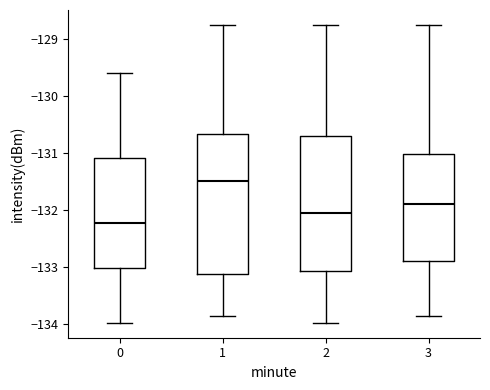

Reading left to right, read every box against the y-axis: the position of its median line, the range the box covers, and the ends of its whiskers. The values are not printed on the chart, so give them approximately, as read against the axis.

0: median -132.2, box -133.0 to -131.1, whiskers -134.0 to -129.6
1: median -131.5, box -133.1 to -130.7, whiskers -133.9 to -128.8
2: median -132.1, box -133.1 to -130.7, whiskers -134.0 to -128.8
3: median -131.9, box -132.9 to -131.0, whiskers -133.9 to -128.8